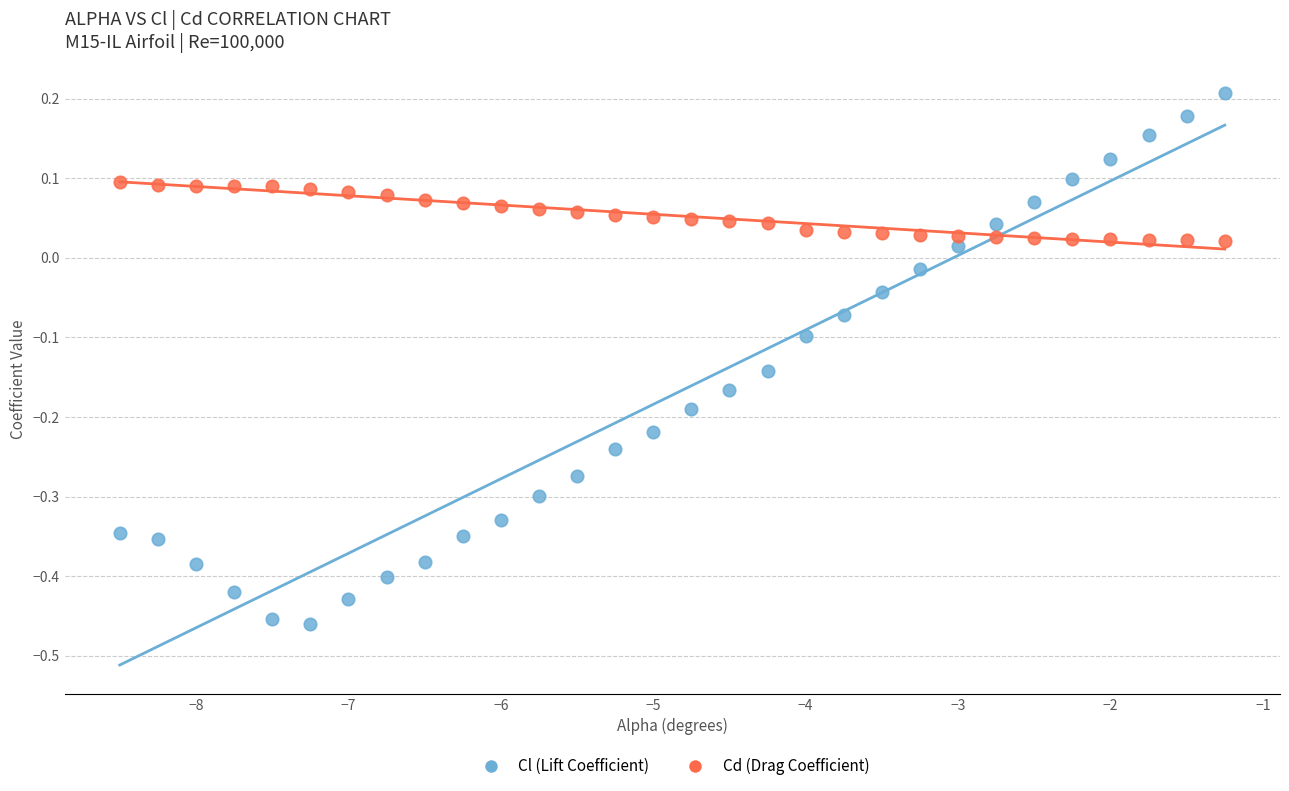

What are all the series names shown in the legend?

Cl (Lift Coefficient), Cd (Drag Coefficient)